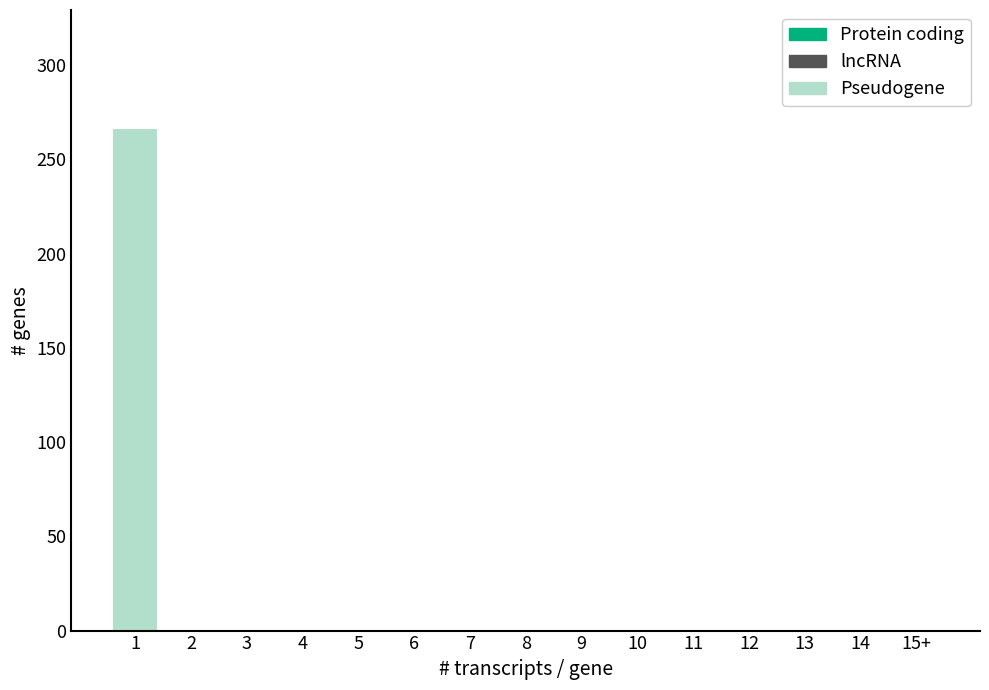

Reading right to left, what are all the values shown in this chart?

15+=0	14=0	13=0	12=0	11=0	10=0	9=0	8=0	7=0	6=0	5=0	4=0	3=0	2=0	1=266